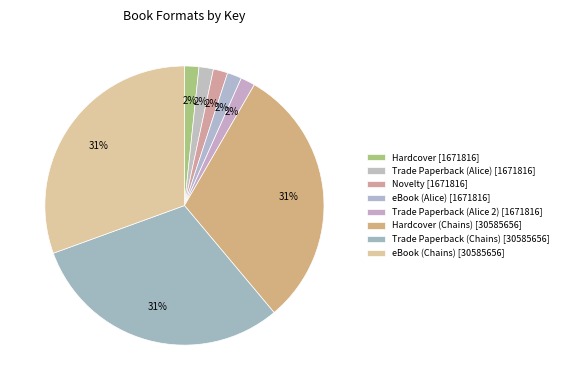

Does any single category account for the majority?

No